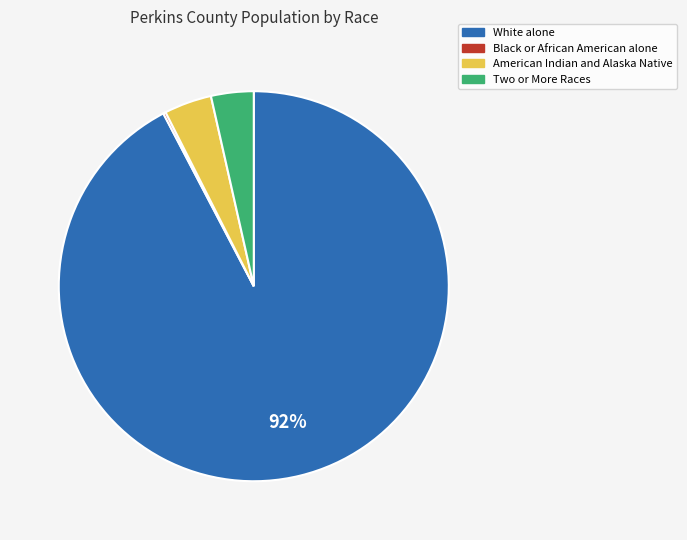

Is there any slice that represents more than half of the pie?

Yes